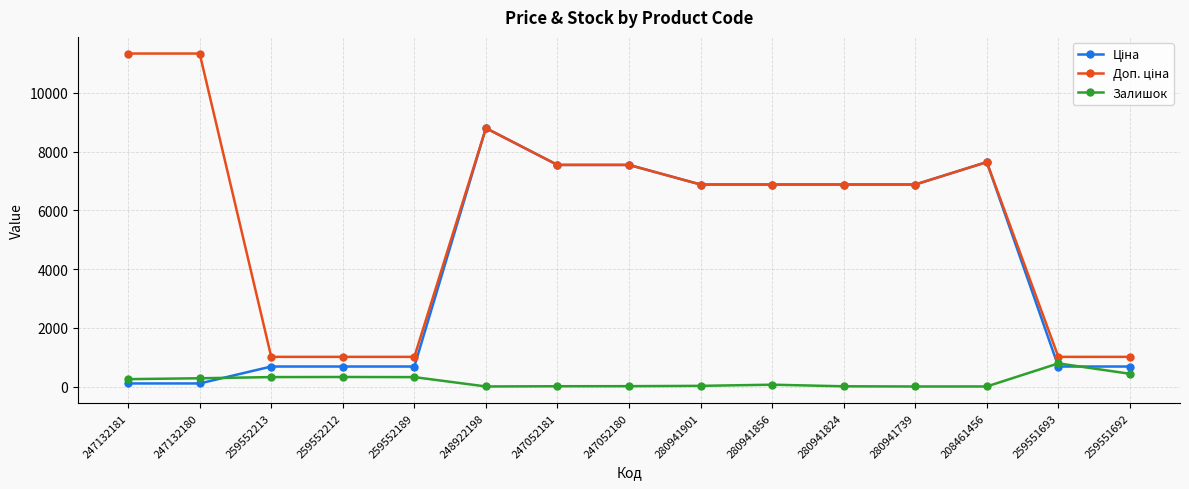

What is the maximum value shown in the chart?

11334.0